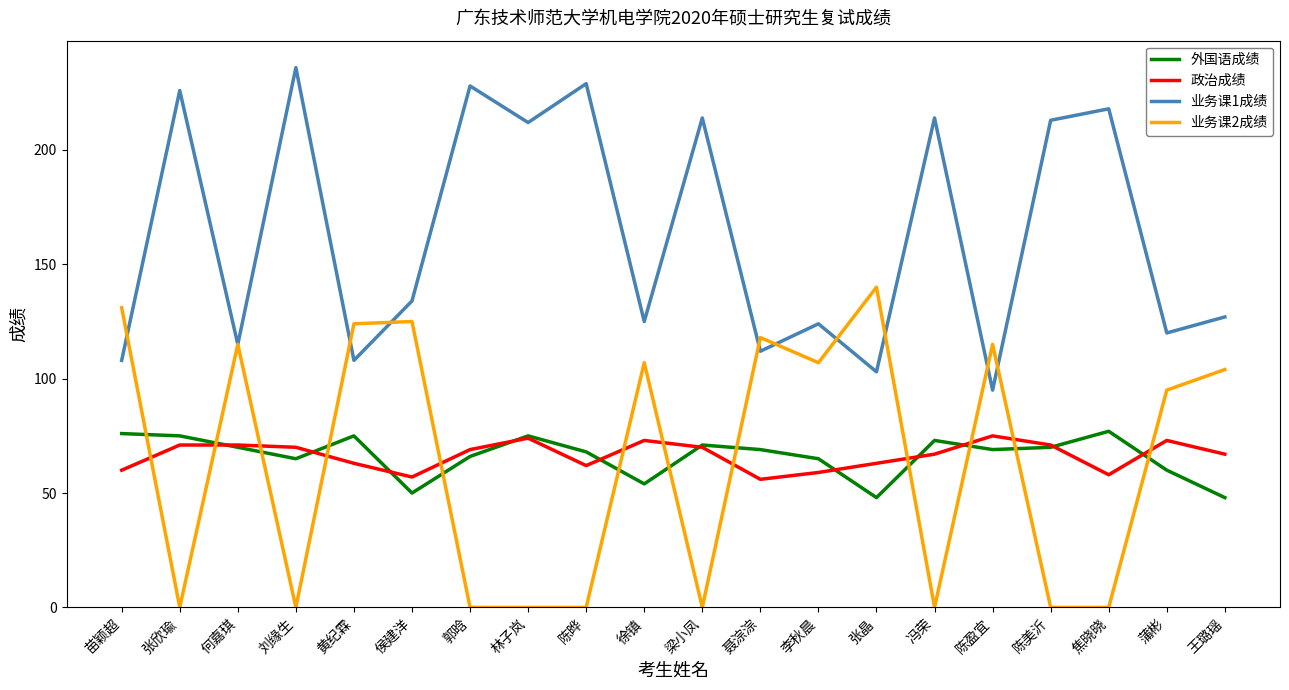

What position from the left is 冯荣?

15